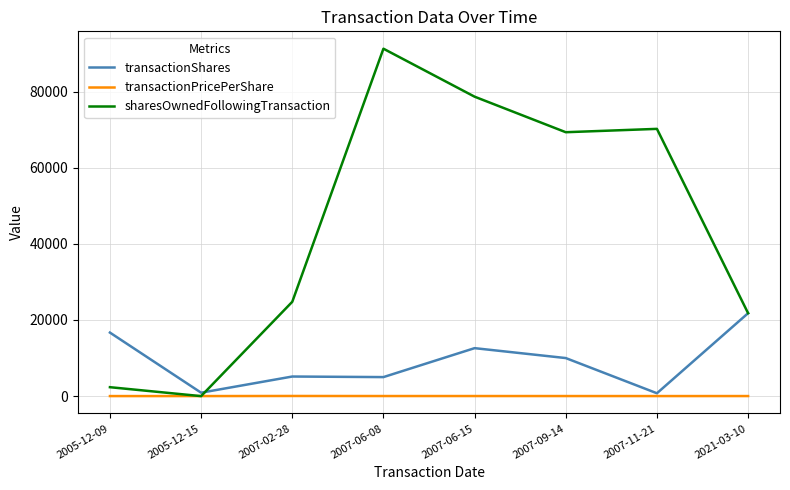

Which series has the widest spread of values?

sharesOwnedFollowingTransaction